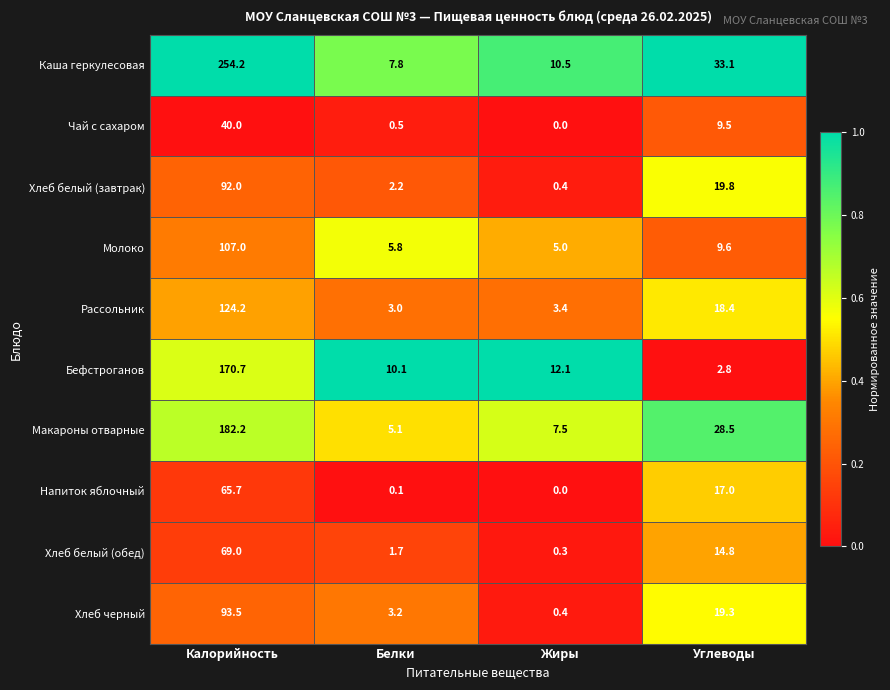

Which category has the highest value across all series?

Калорийность